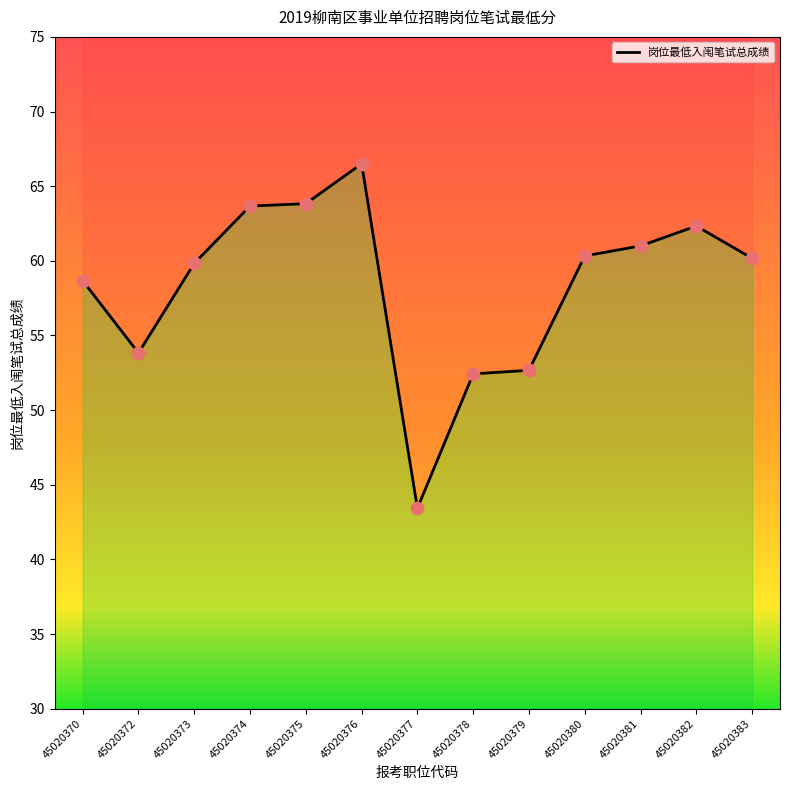

Between 45020370 and 45020380, which is larger?

45020380